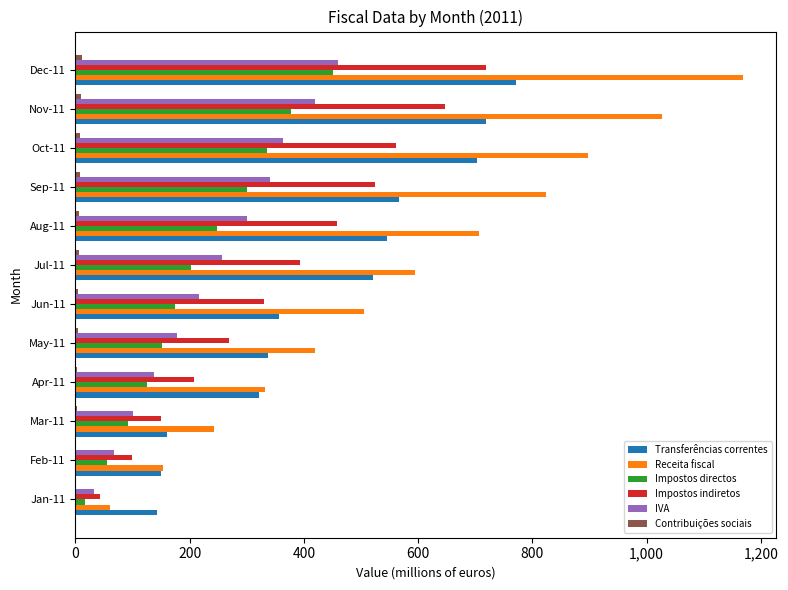

The value of IVA at Oct-11 is 364.0. True or false?

True